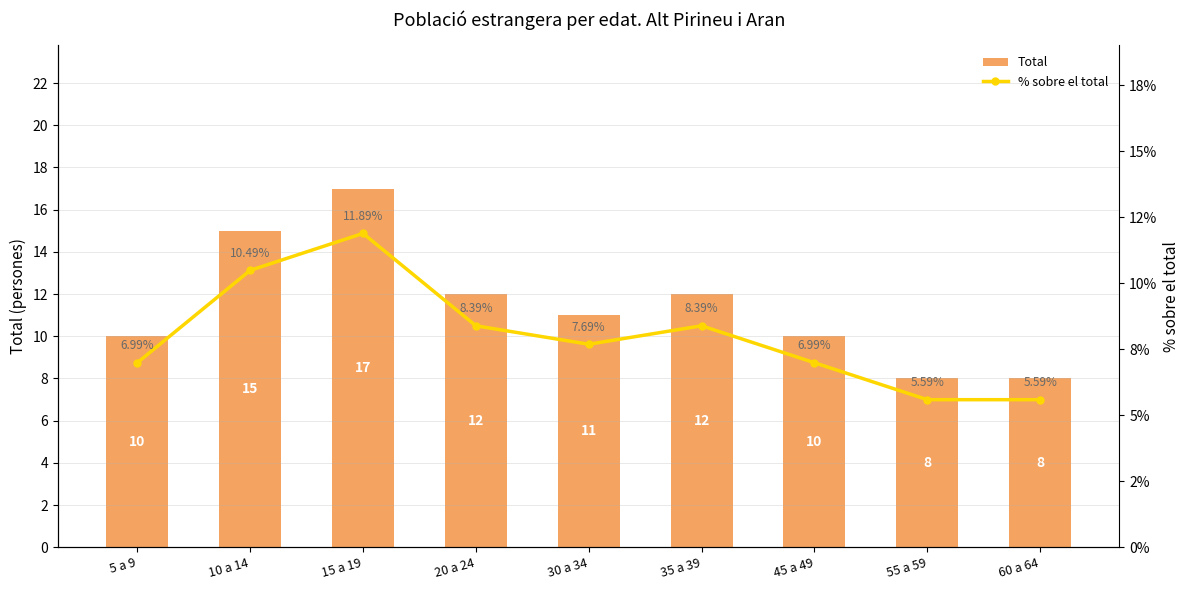

At which category does the chart reach its minimum across all series?

55 a 59